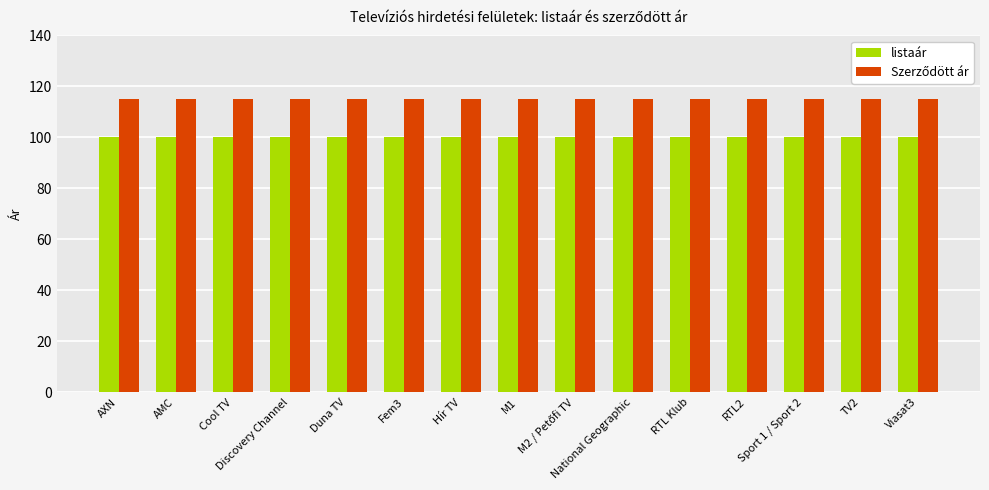

What is the maximum value for listaár?

100.0